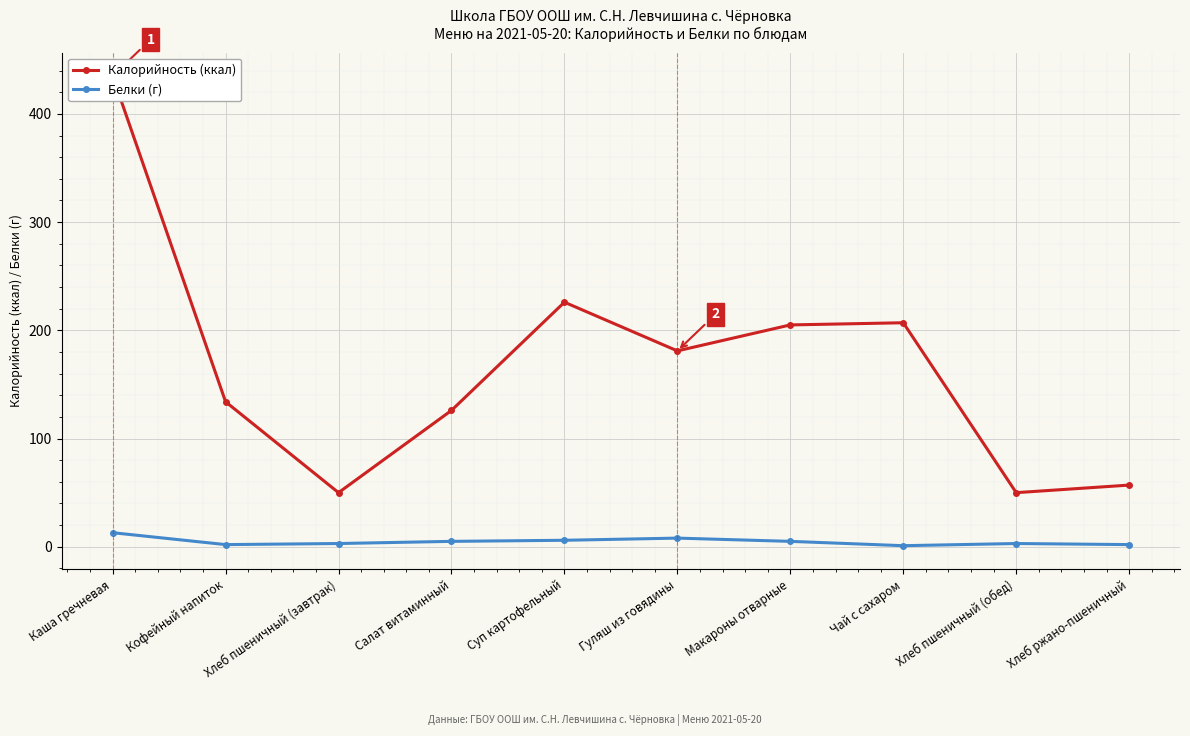

In Белки (г), how many points are higher than both neighbors (excluding endpoints)?

2